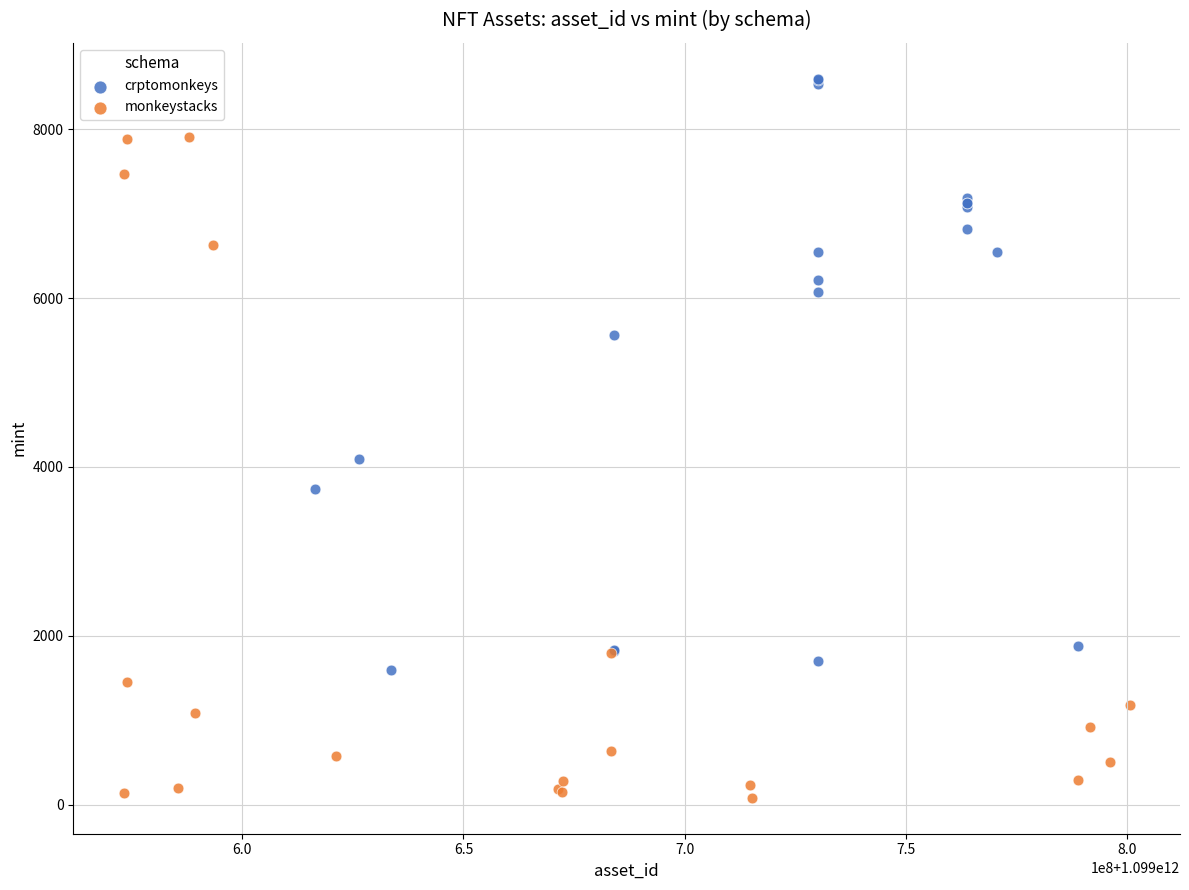

Which series has the largest Y range (max minus min)?

monkeystacks